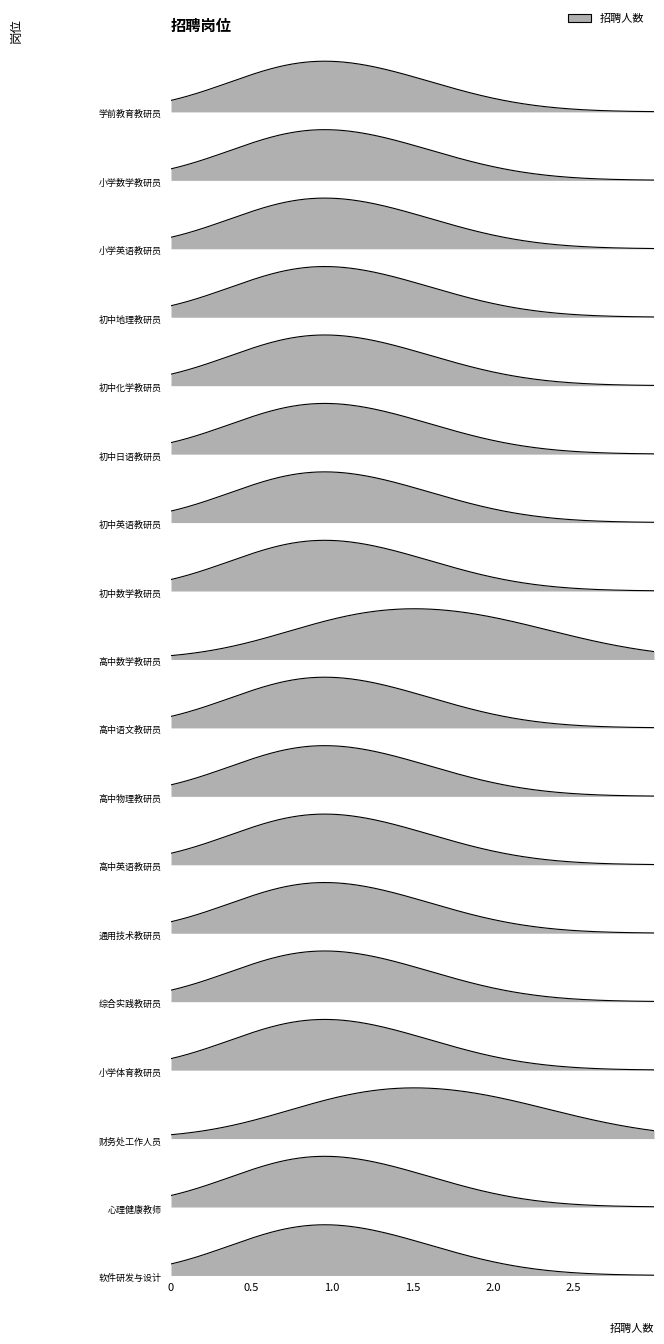

How many lines are shown in the chart?

1